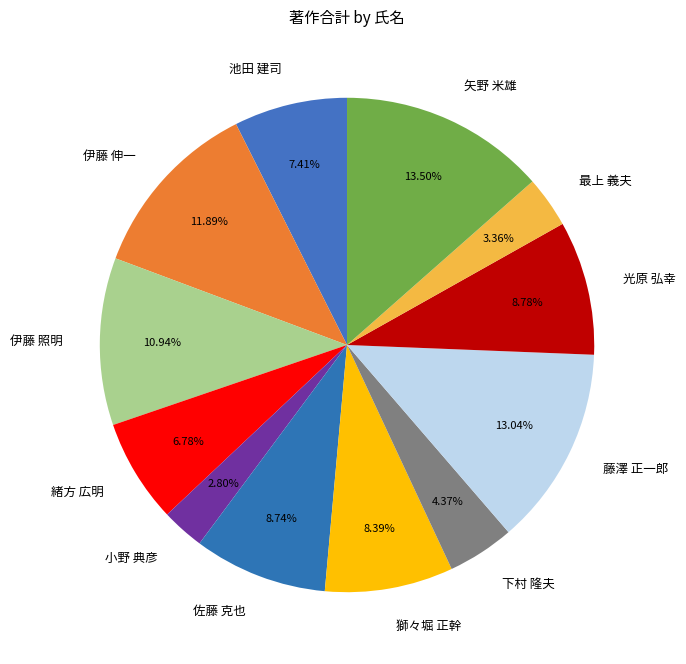

The 伊藤 照明 slice represents 11% of the pie. True or false?

True